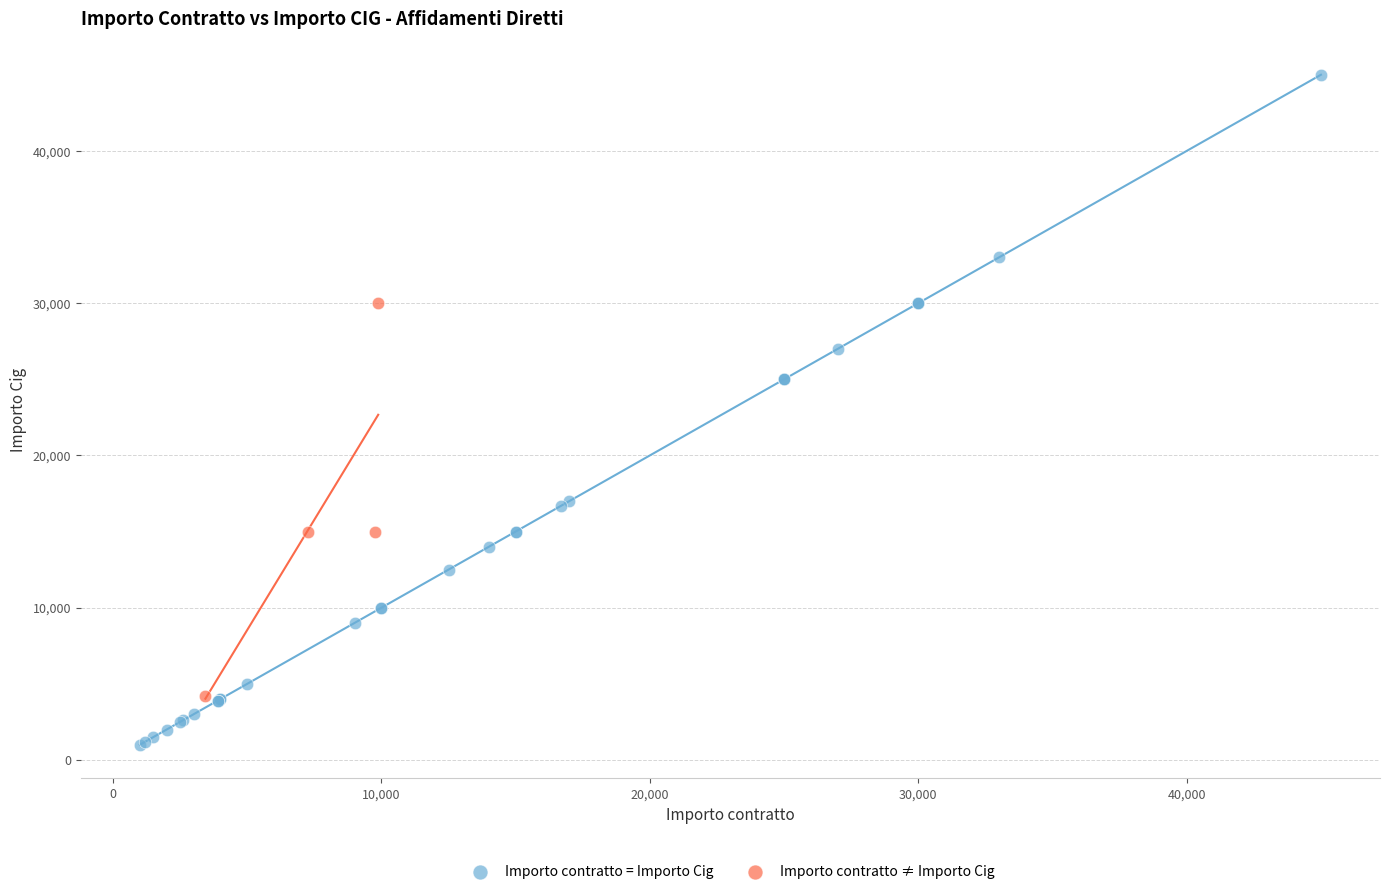

Which series has the largest Y range (max minus min)?

Importo contratto = Importo Cig